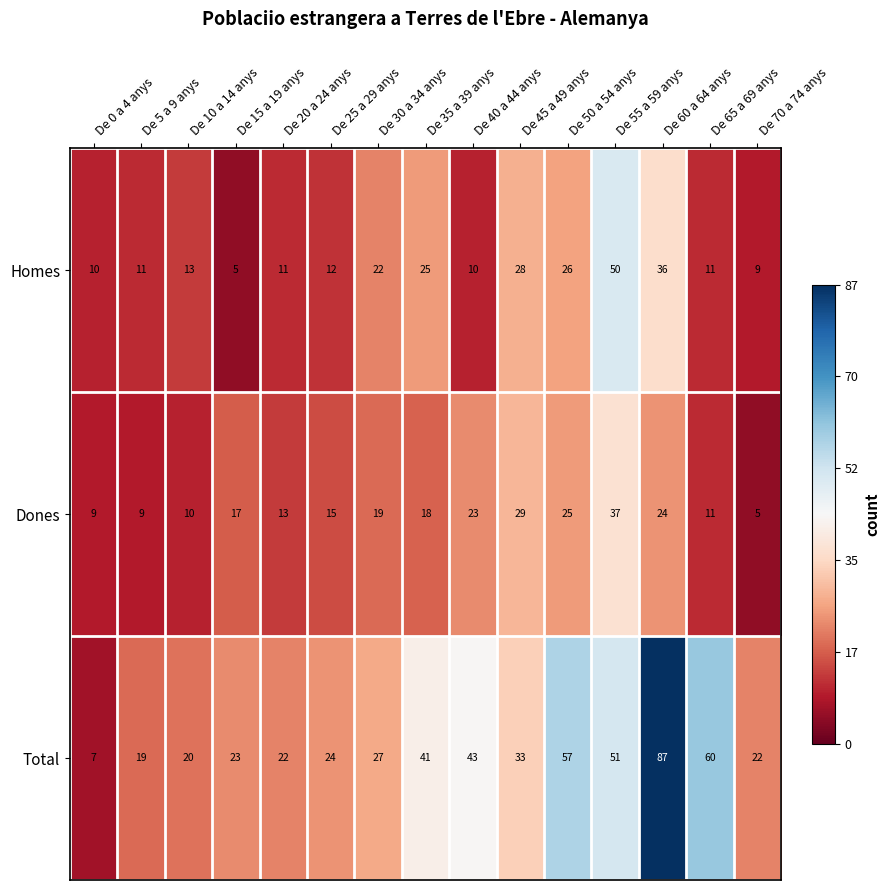

Which series has the widest spread of values?

Total